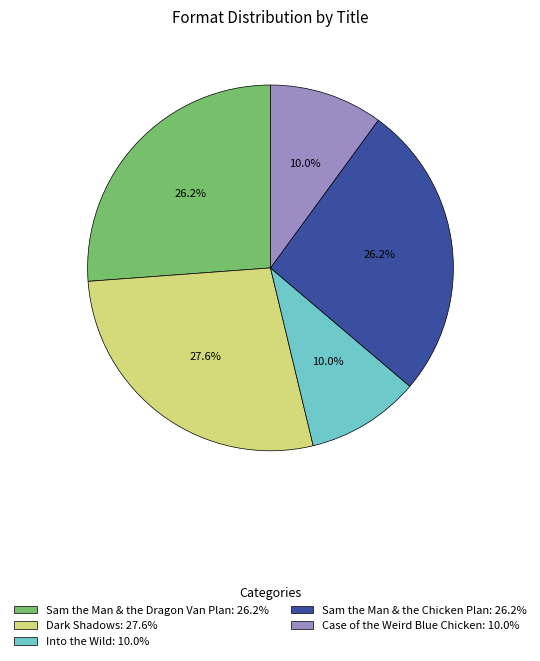

To the nearest percent, what percentage of the pie is Dark Shadows?

28%